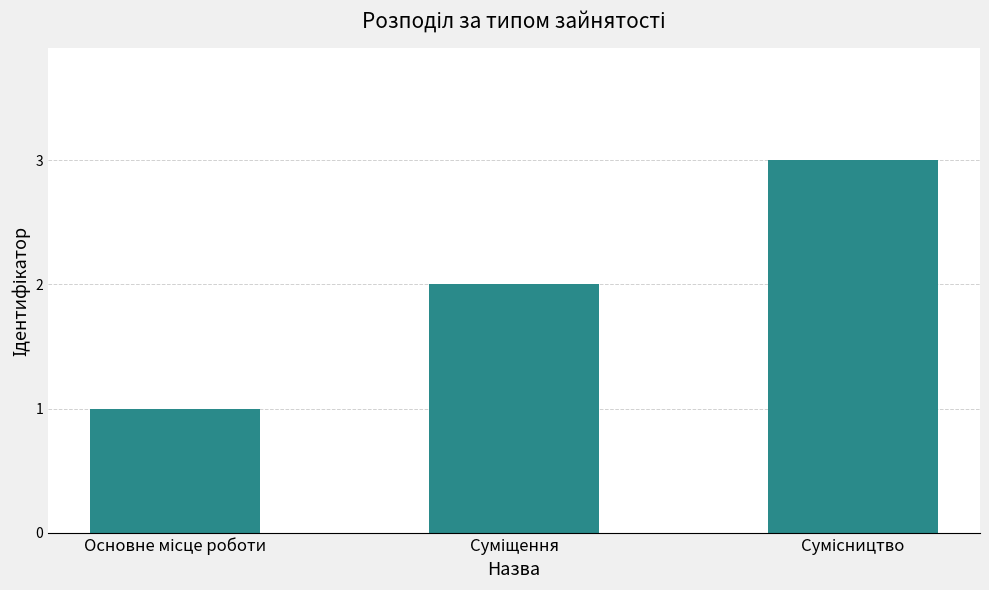

What is the maximum value shown in the chart?

3